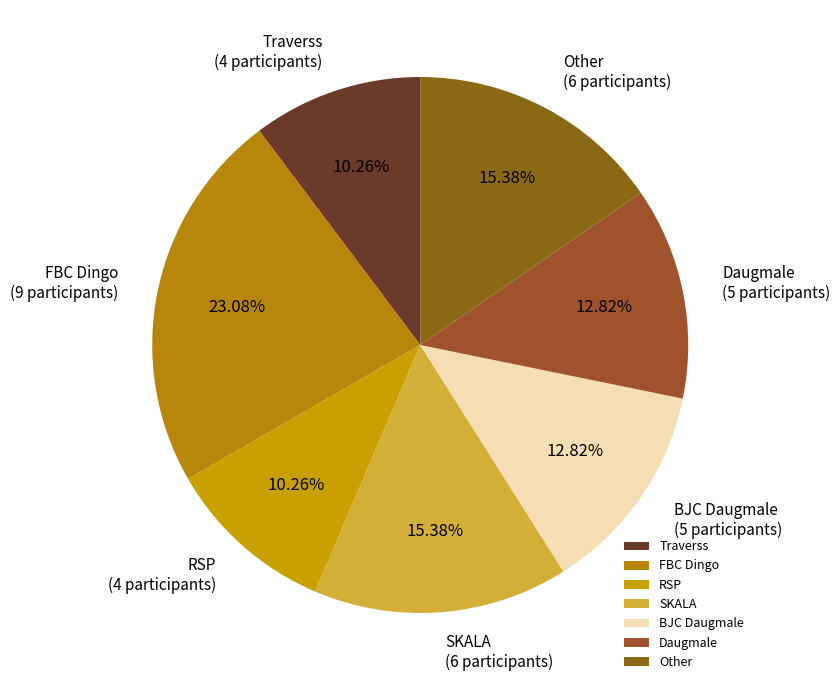

What percentage is the RSP slice, to the nearest percent?

10%